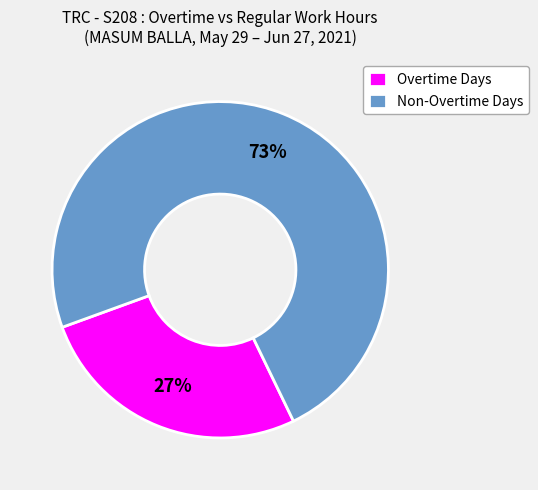

To the nearest percent, what portion does Non-Overtime Days represent?

73%